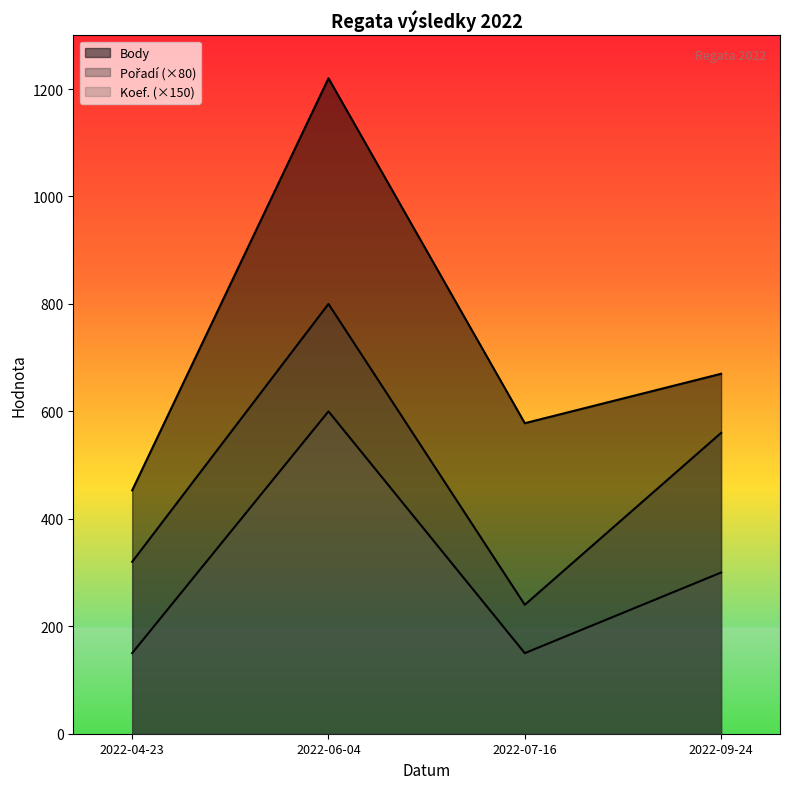

True or false: Body has more than 2 points higher than both neighbors.

False